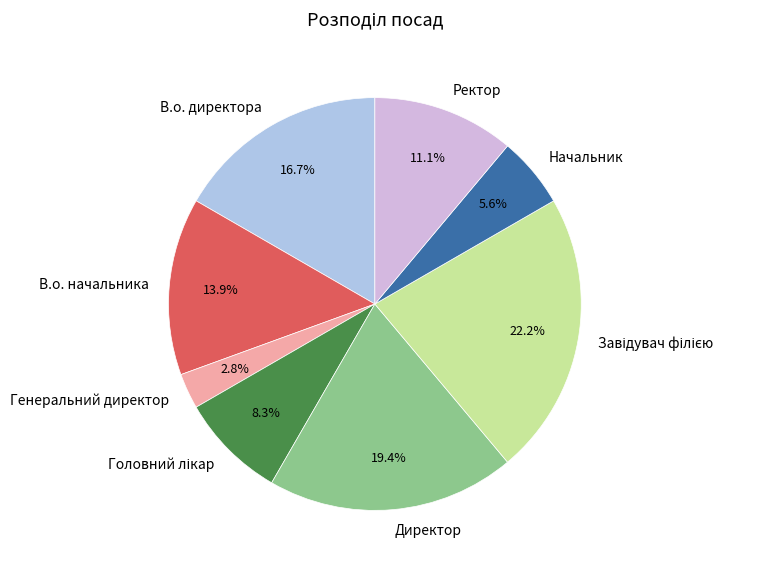

Approximately how many times larger is the value at В.о. директора compared to В.о. начальника?

1.2